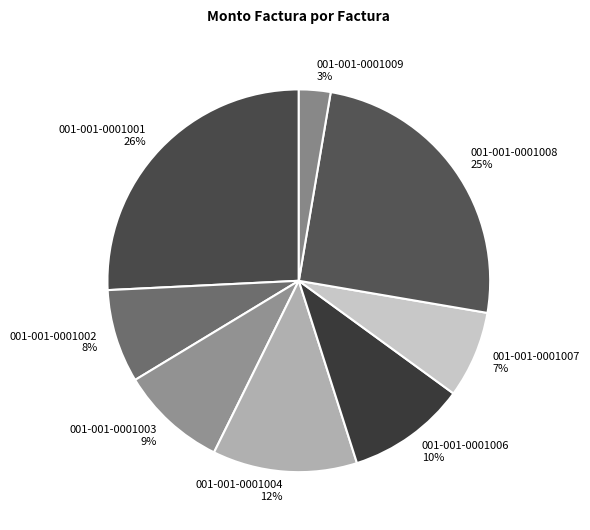

To the nearest percent, what percentage of the pie is 001-001-0001006?

10%